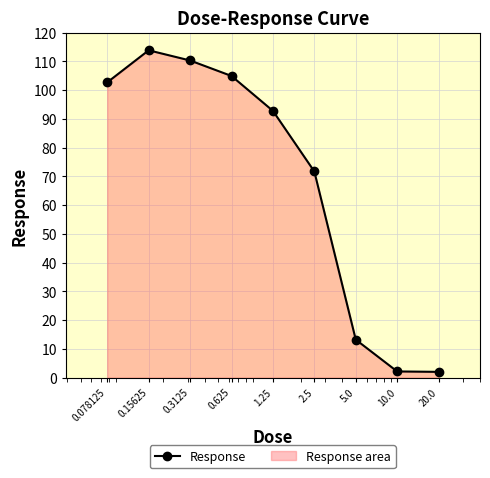

List the labels in order of value, smallest first.

20.0, 10.0, 5.0, 2.5, 1.25, 0.078125, 0.625, 0.3125, 0.15625